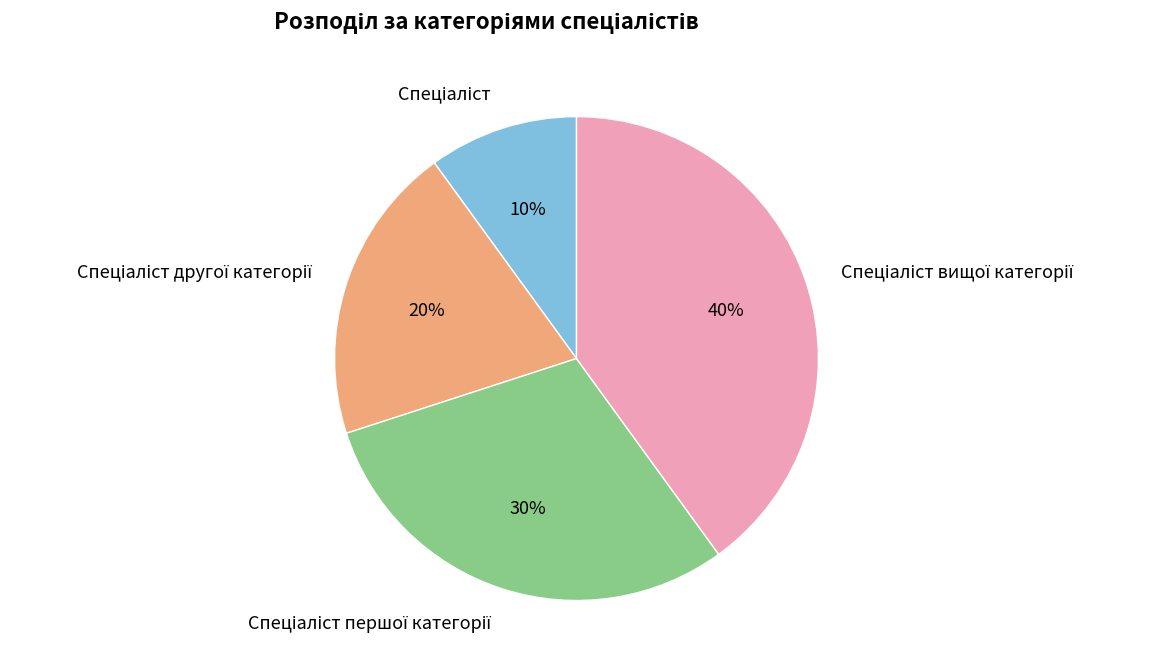

Is there any slice that represents more than half of the pie?

No